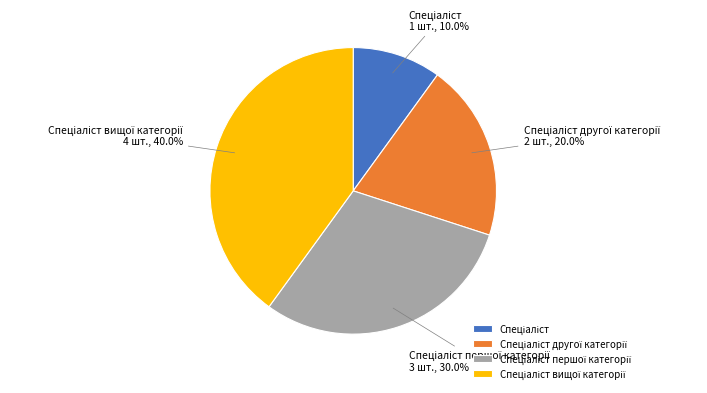

To the nearest percent, what is the average slice percentage?

25%